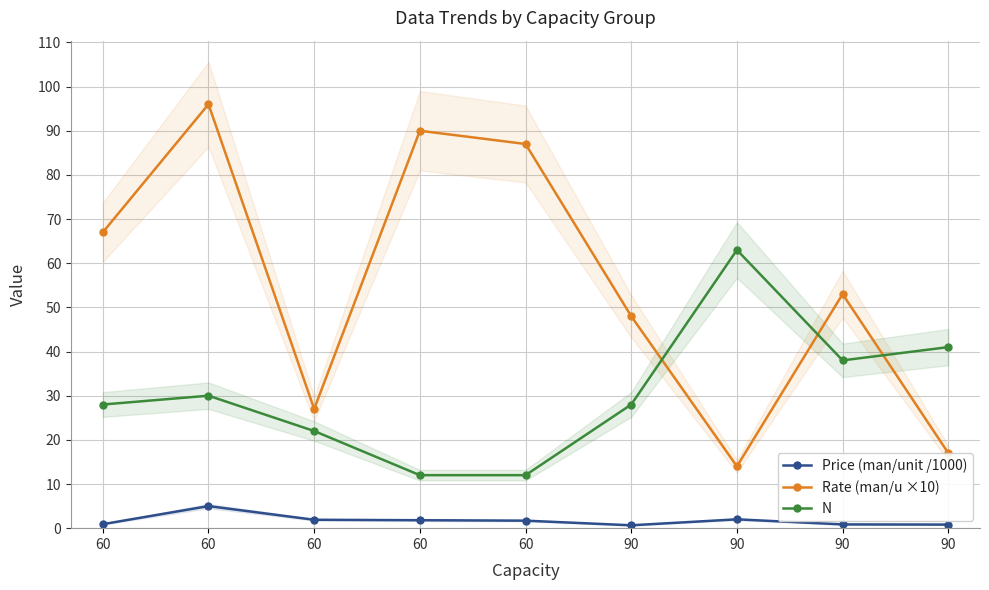

The Rate (man/u ×10) series shows 113.8 at 60. True or false?

False